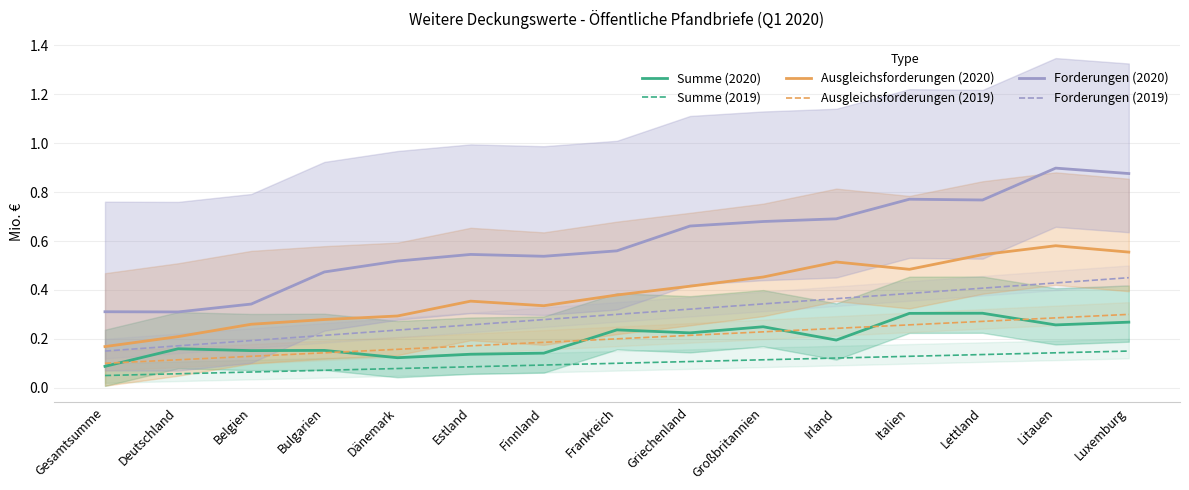

What is the maximum value for Forderungen (2020)?

0.9